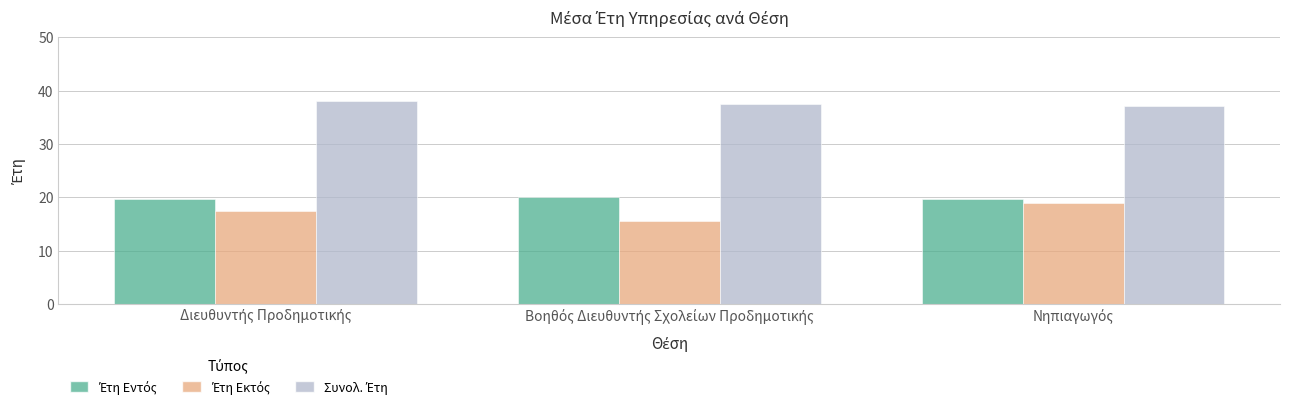

What is the minimum value shown in the chart?

15.6